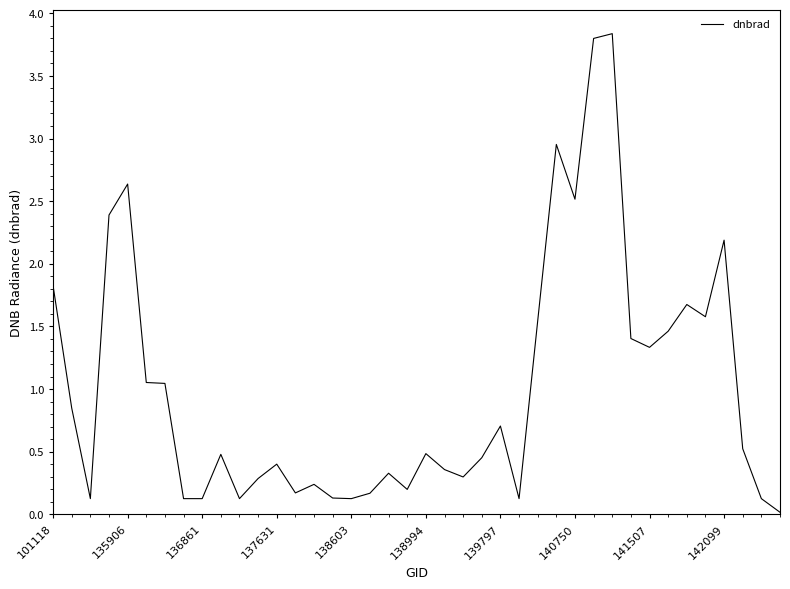

How many lines are shown in the chart?

1